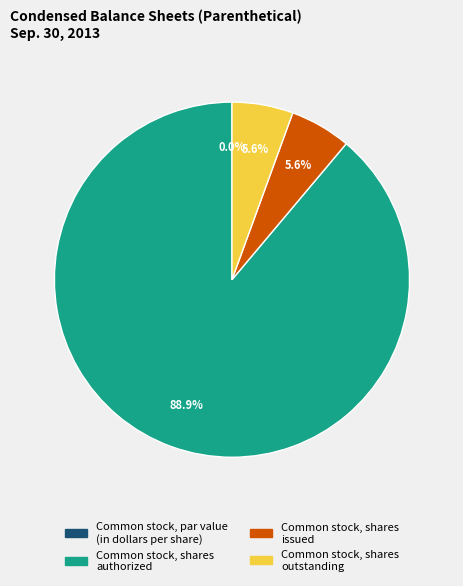

Does Common stock, shares authorized represent more than half of the total?

Yes